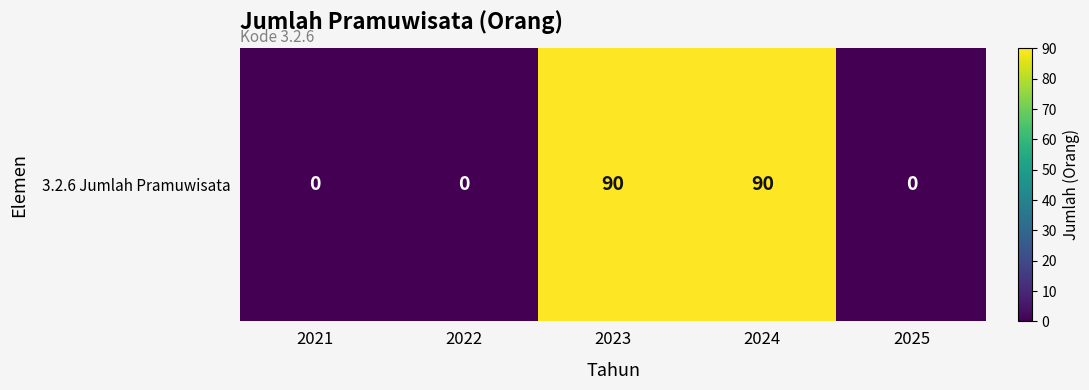

What is the difference between the maximum and second lowest values?

90